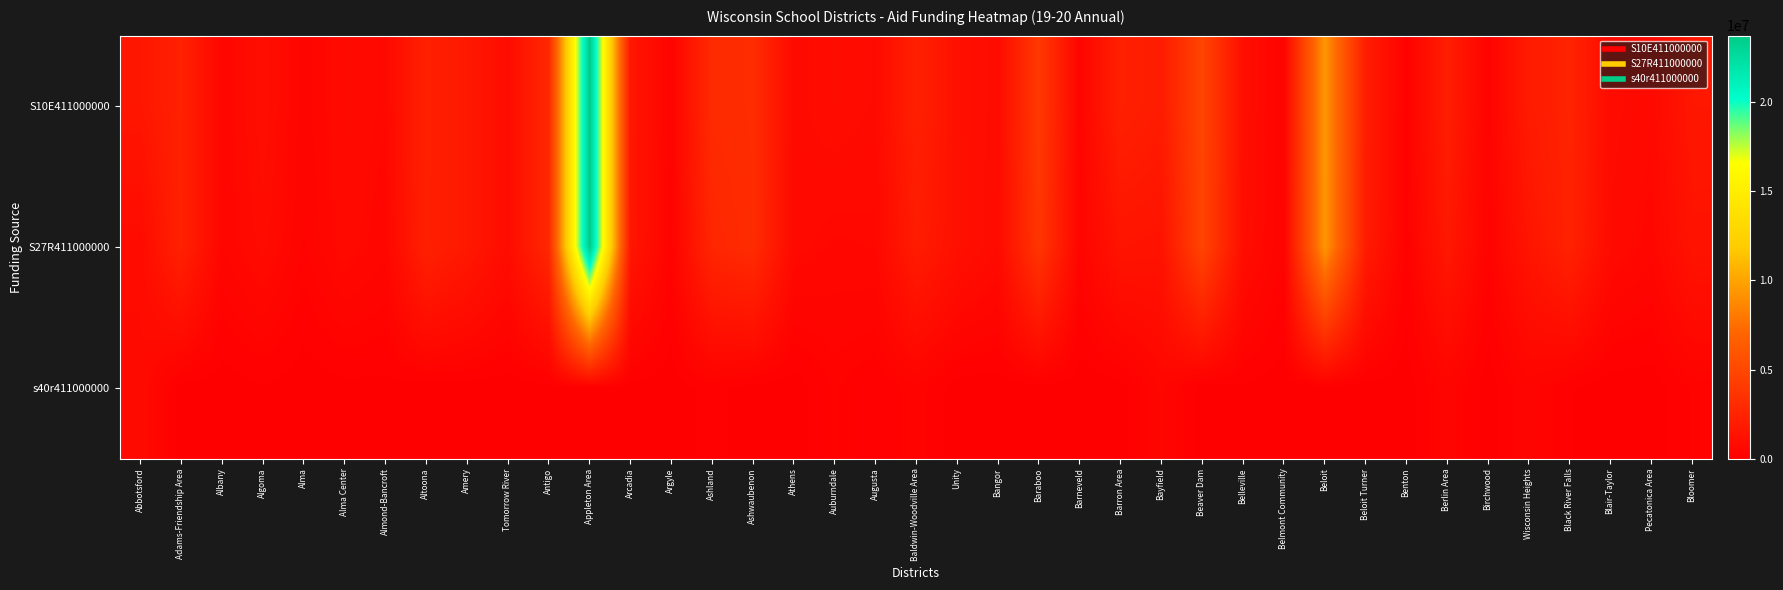

What is the total value across all series at Albany?

922779.5